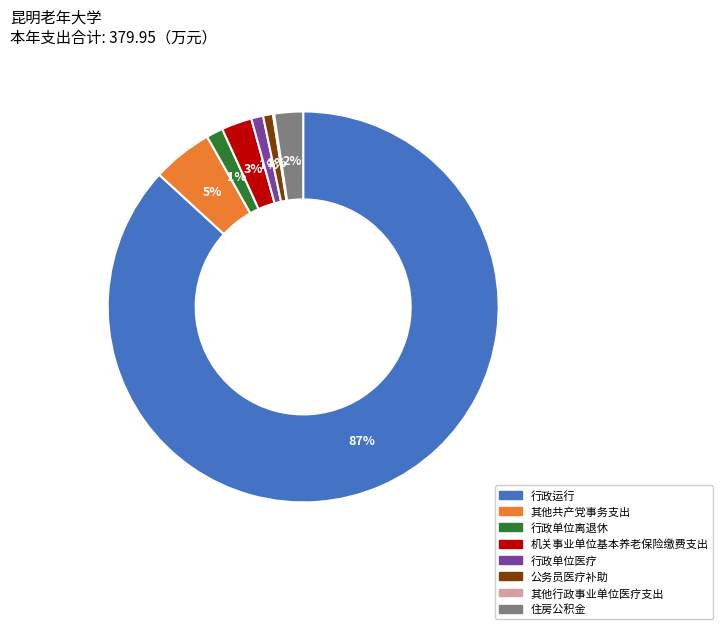

Does 行政运行 account for over 50% of the chart?

Yes